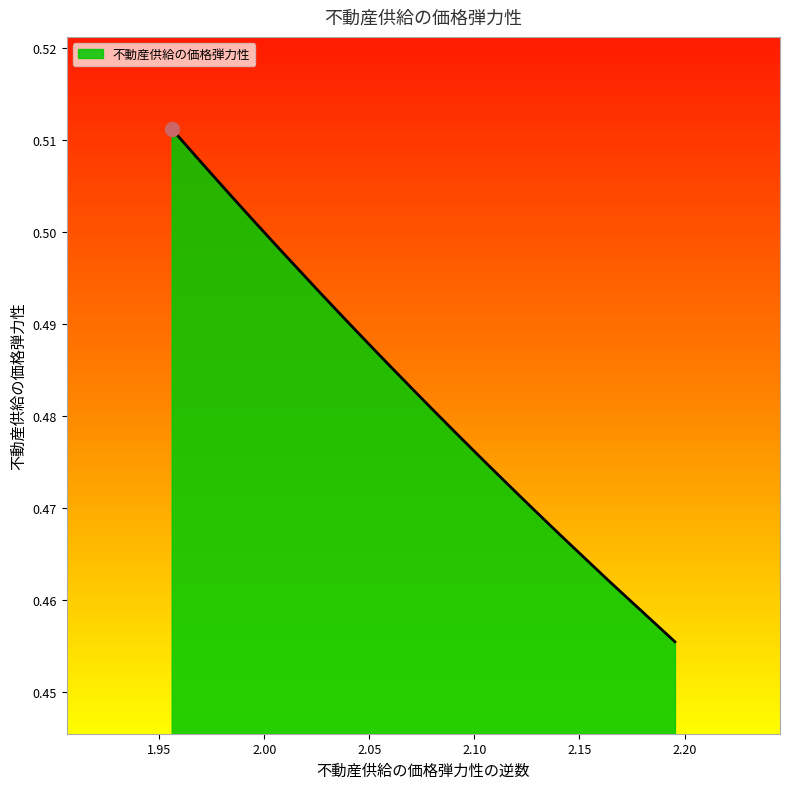

What is the value of the 28th point from the left?

0.5